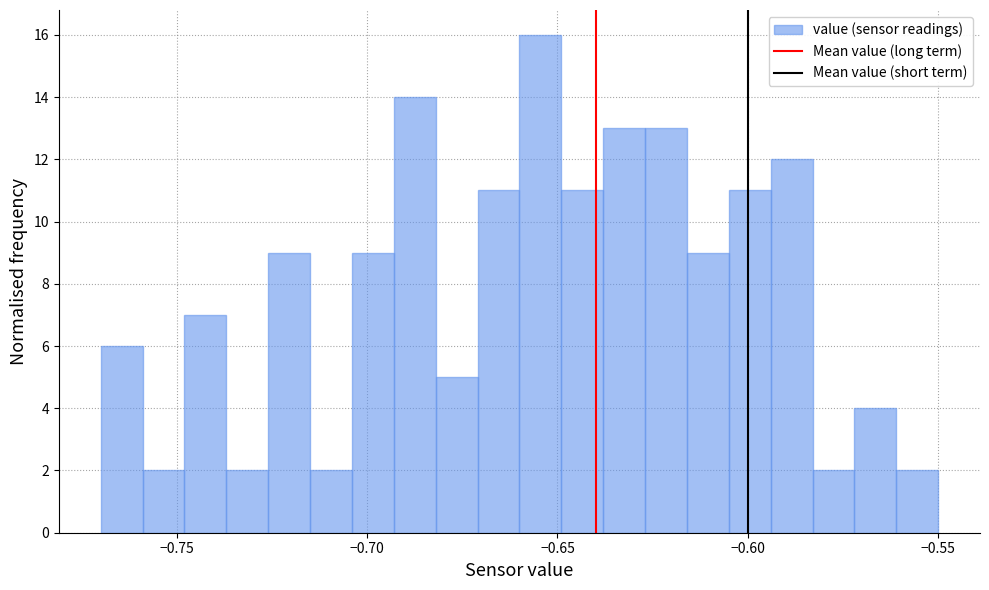

Around what value on the x-axis is the tallest bar? Give the approximate position of its centre, as read against the axis.

-0.655